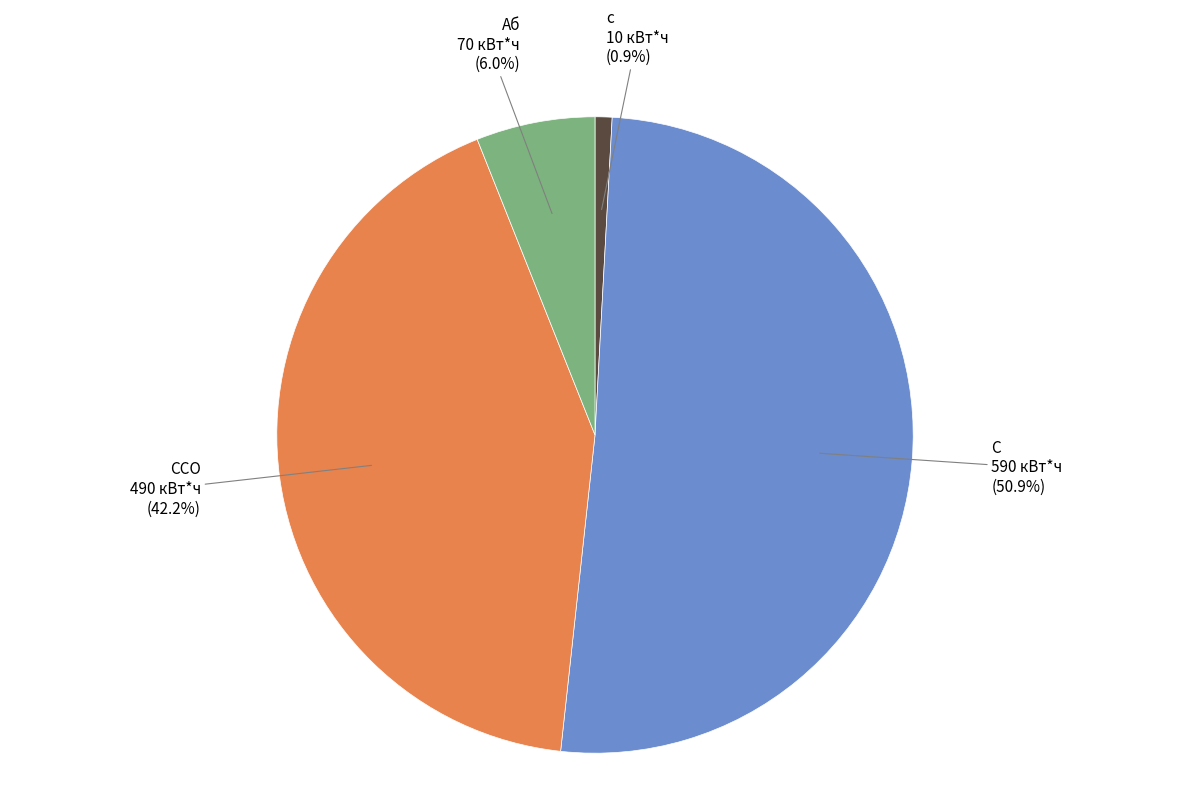

Is there a majority slice in this chart?

Yes